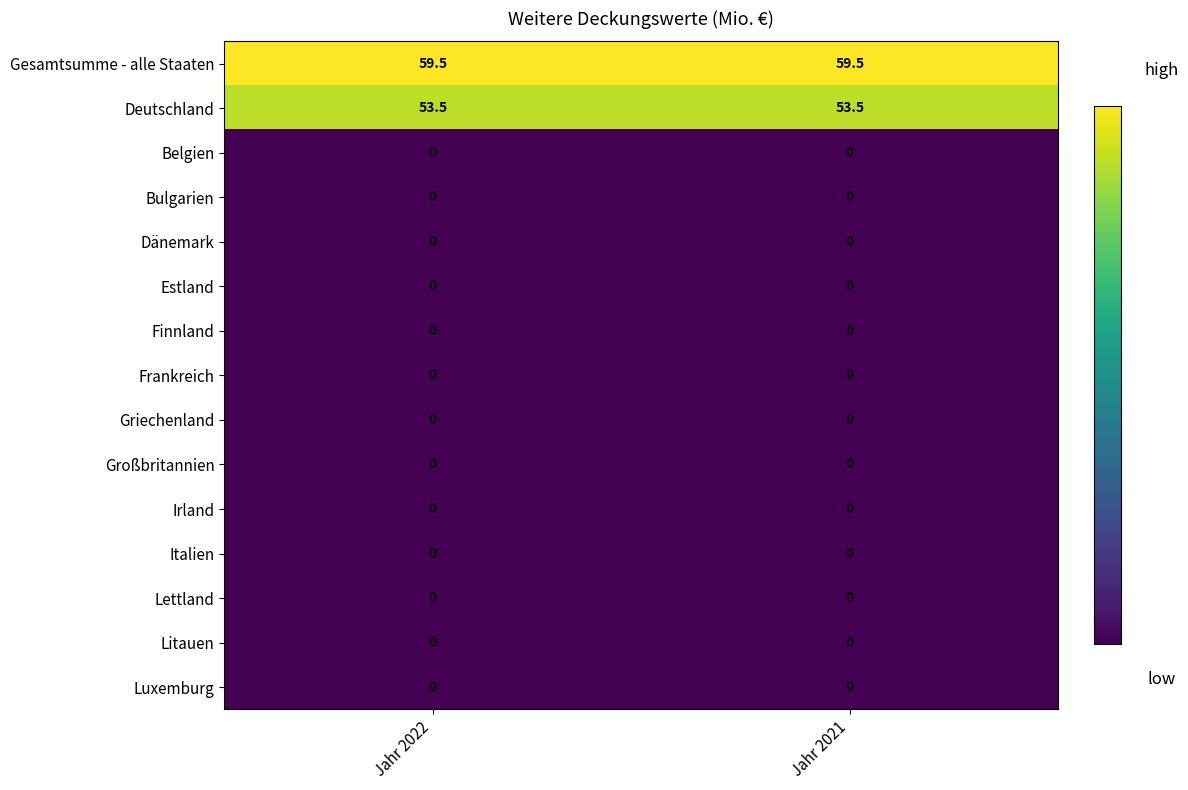

Which series has the largest total across all categories?

Gesamtsumme - alle Staaten